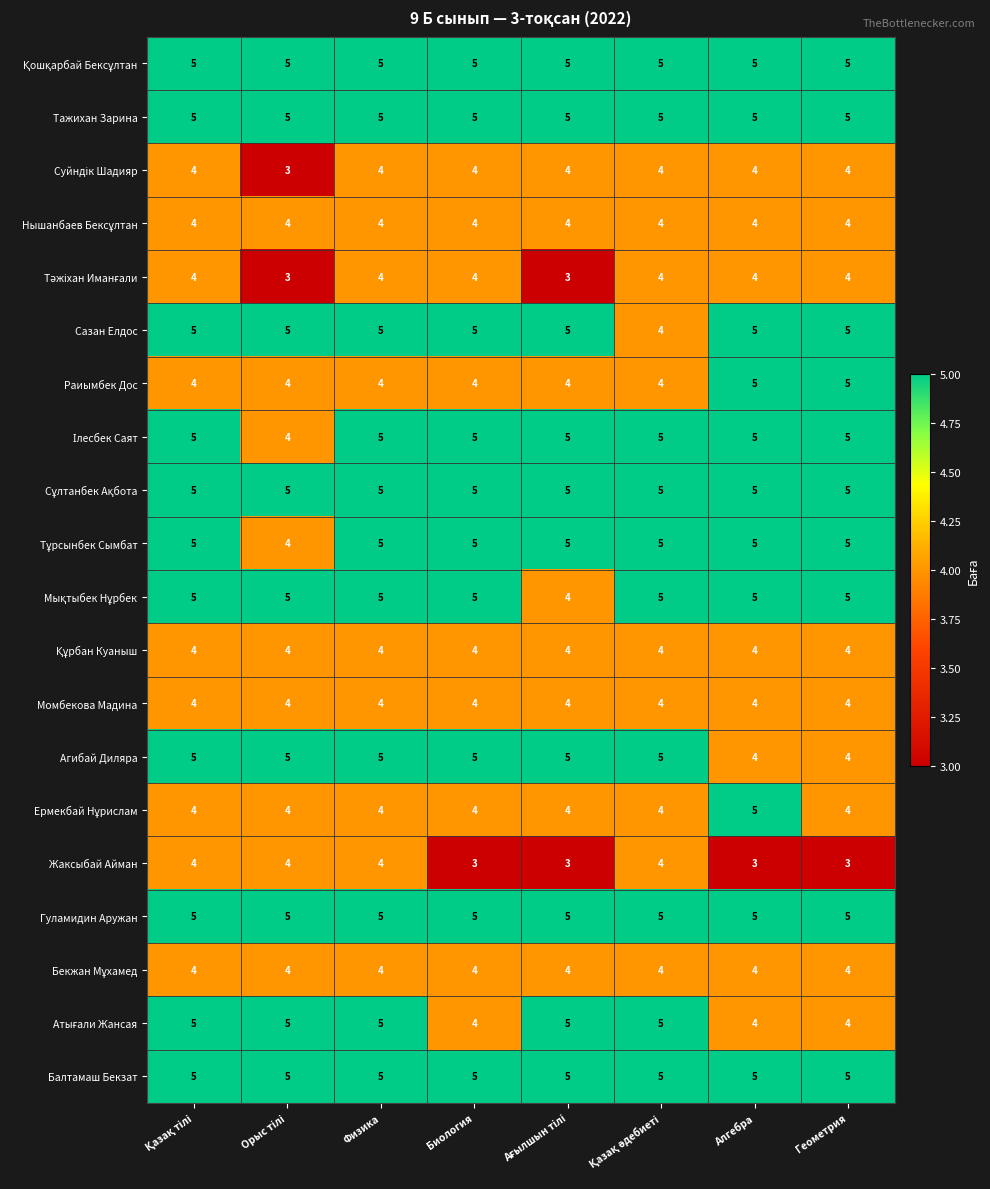

The value of Агибай Диляра at Биология is 5. True or false?

True